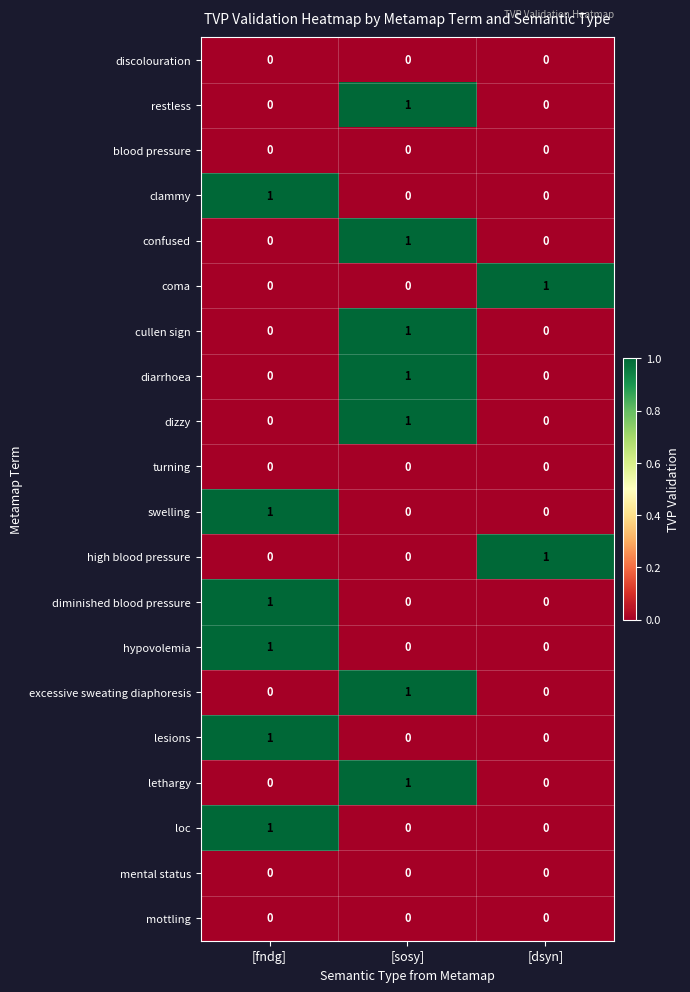

Count the diarrhoea values in the range 0 to 1.

3